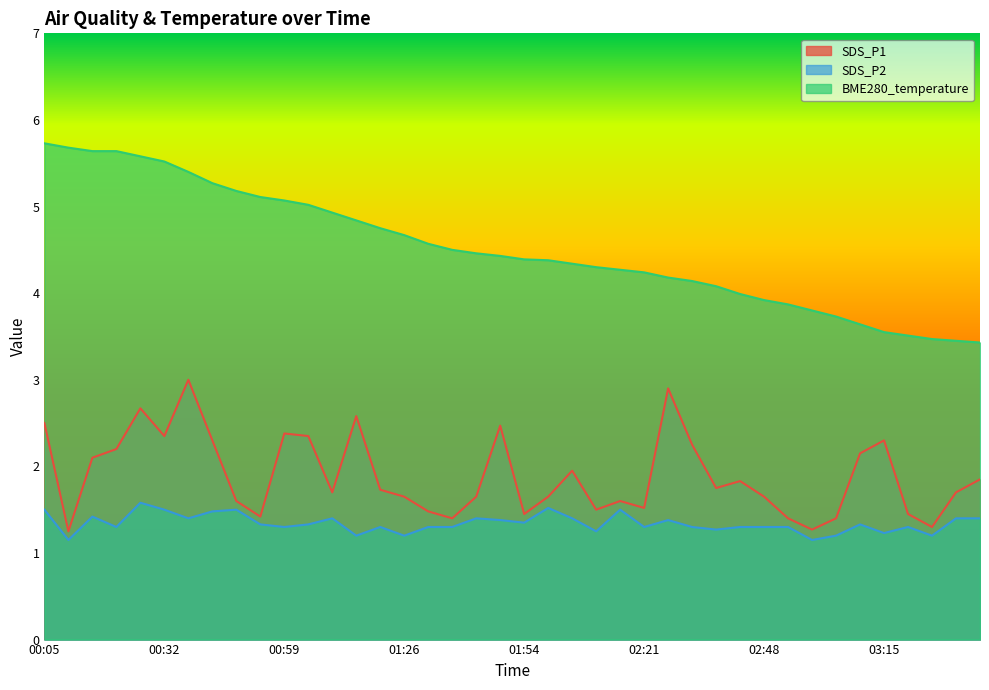

How many values in the BME280_temperature series are below 4?

11